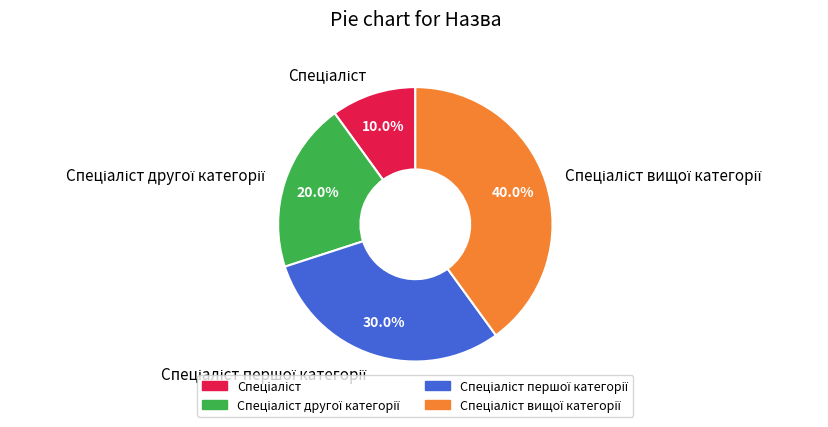

To the nearest percent, what is the average slice percentage?

25%